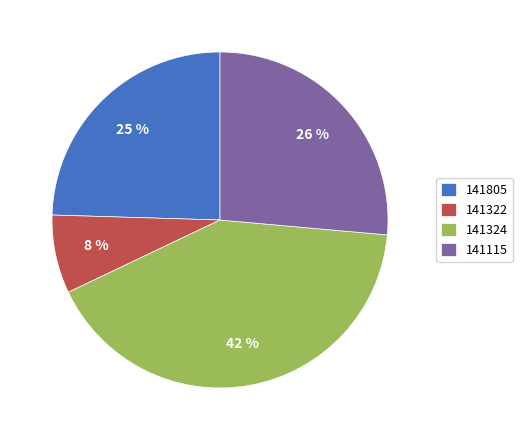

To the nearest percent, what is the average slice percentage?

25%